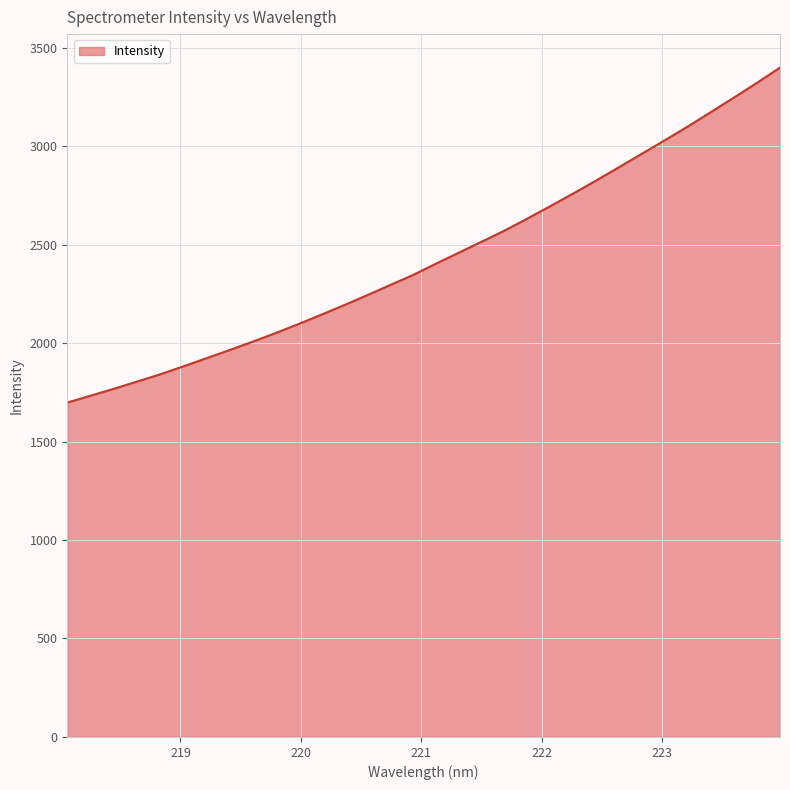

What is the difference between the maximum and minimum values?

1701.2